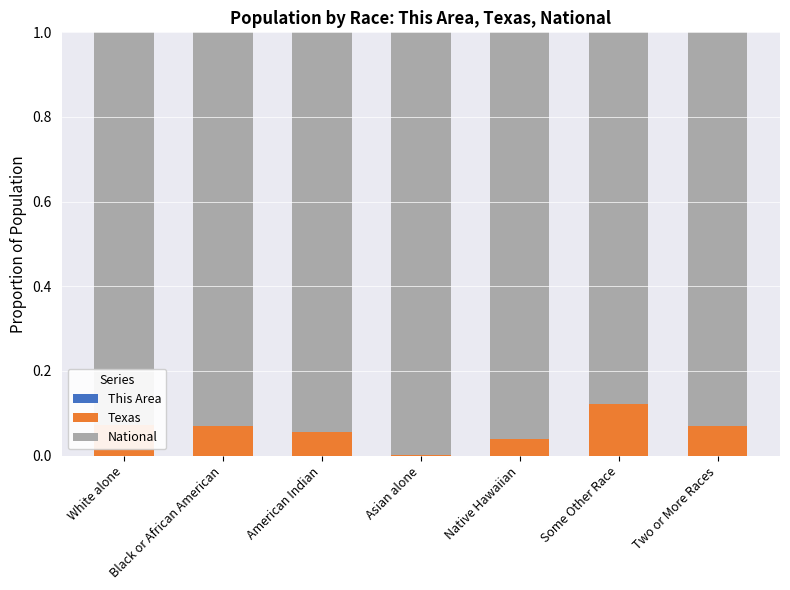

Which series has the largest total across all categories?

National